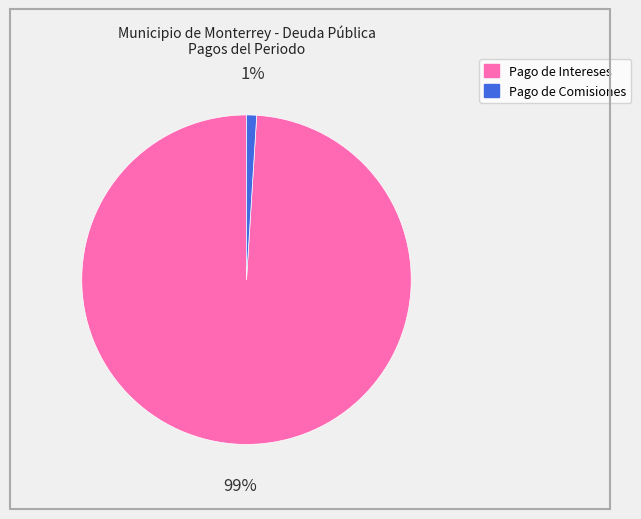

Does any single category account for the majority?

Yes